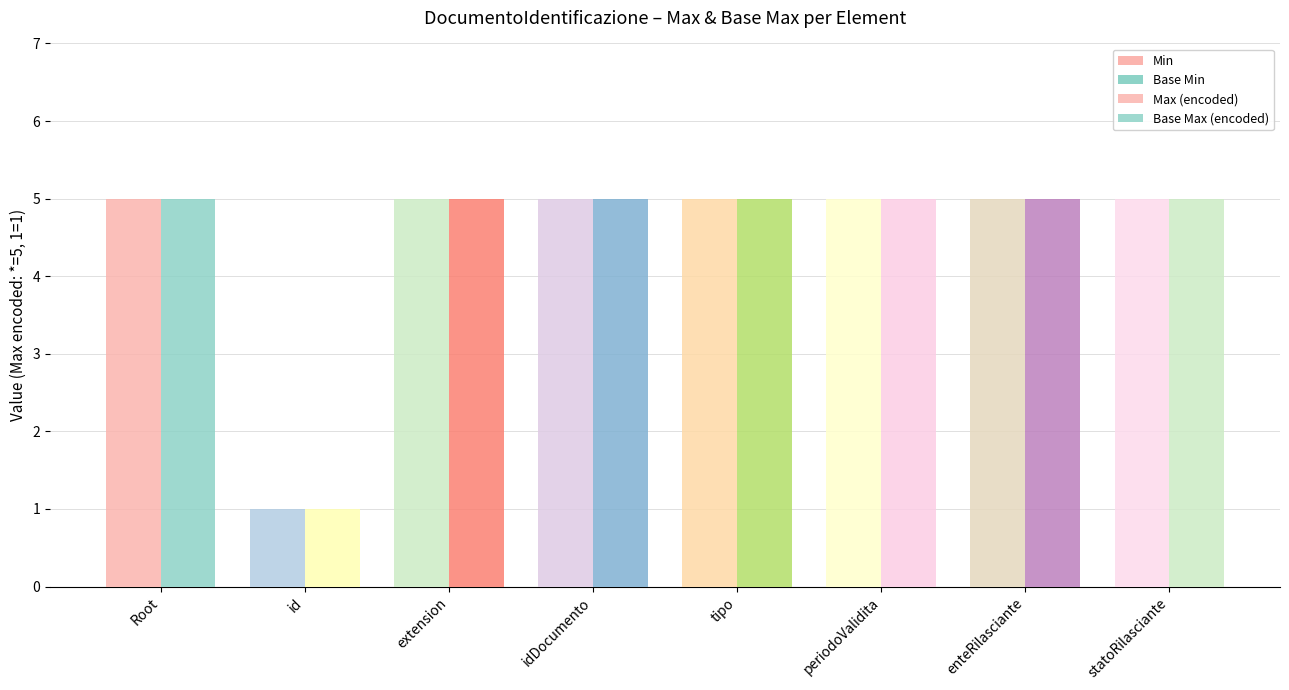

Are the bars grouped side by side (vs. stacked)?

Yes